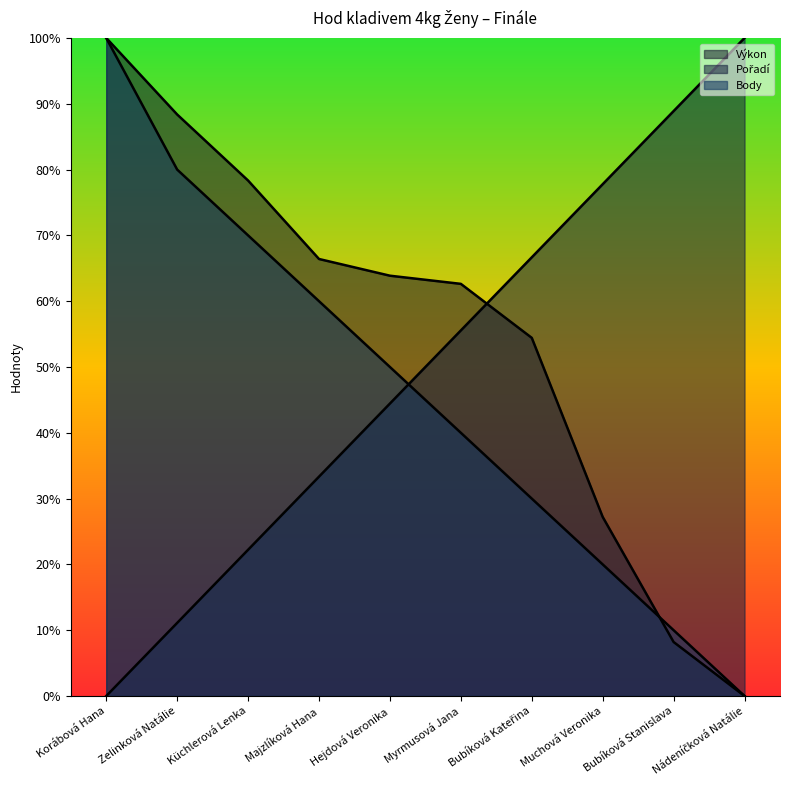

Is the value of Pořadí at Zelinková Natálie greater than the value of Body at Majzlíková Hana?

No